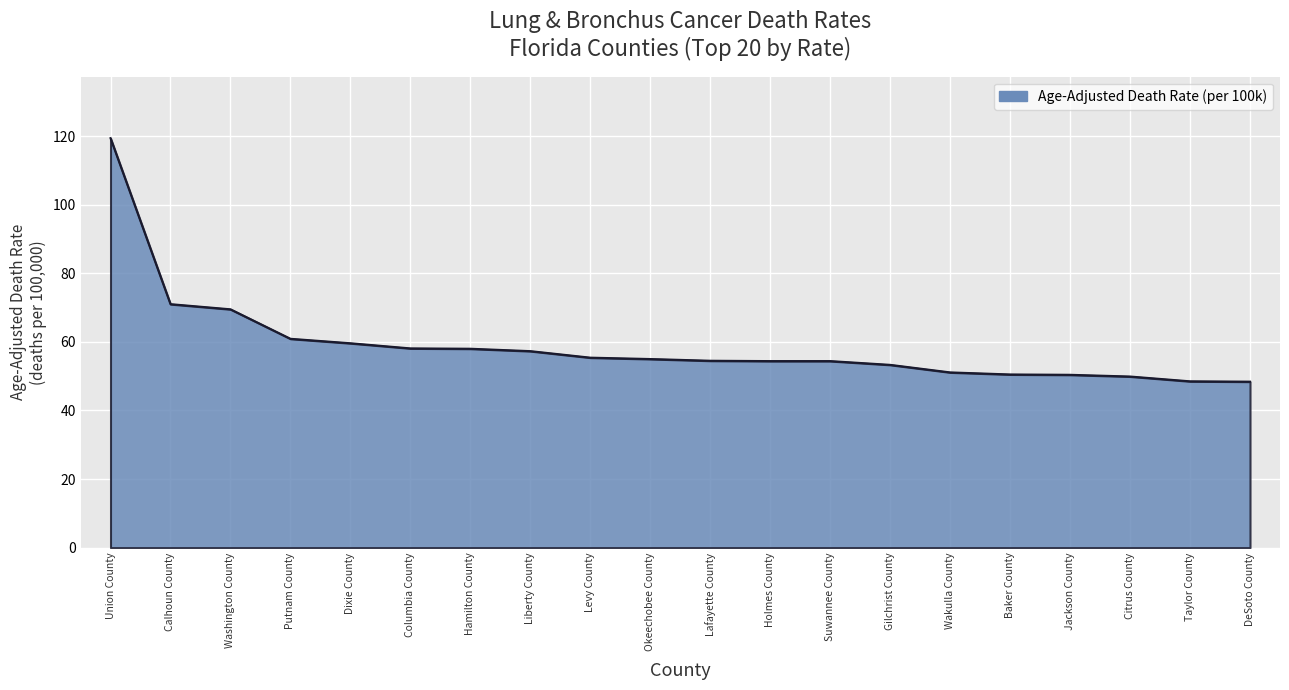

Count the number of categories in the chart.

20